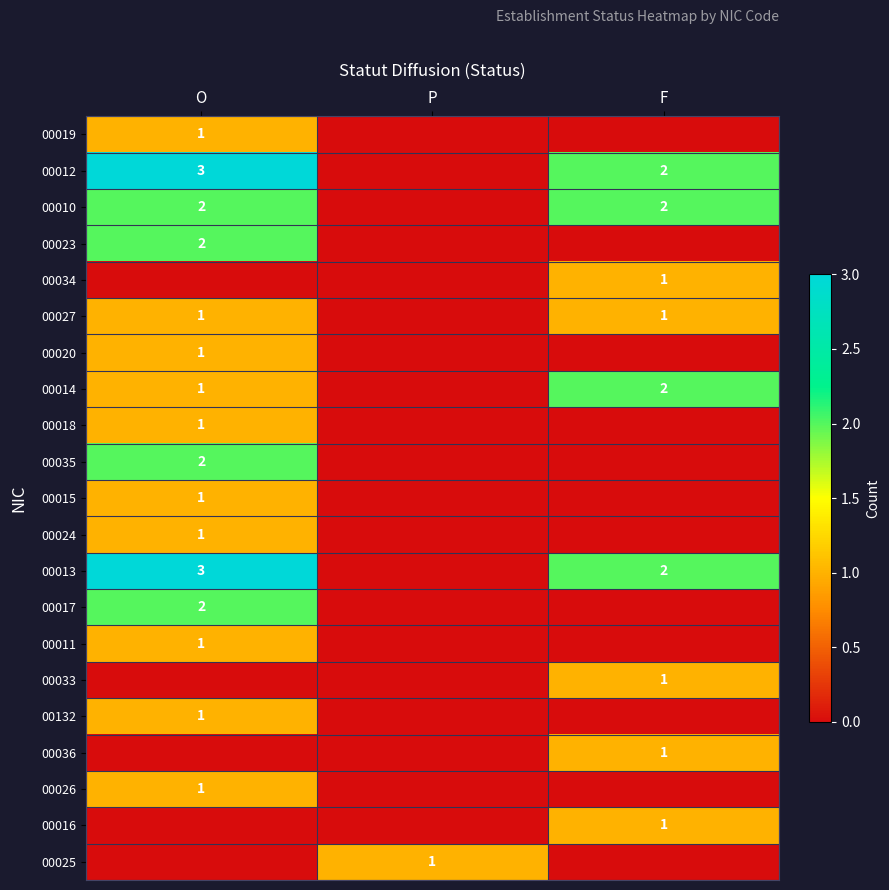

Is it true that 00023 equals 2 at O?

True